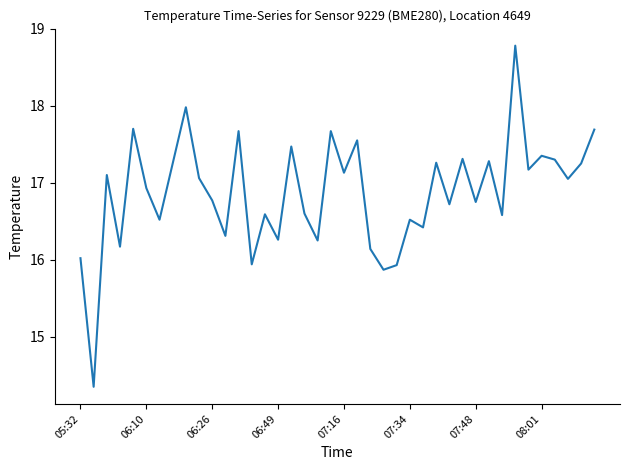

What is the difference between the maximum and minimum values?

4.4